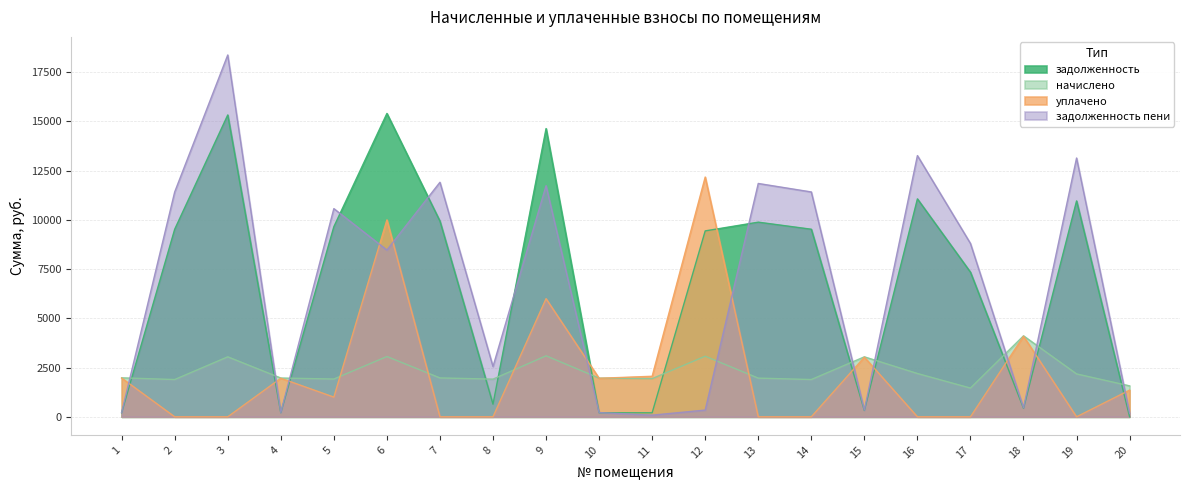

Is it true that задолженность equals 7596.0 at 3?

False